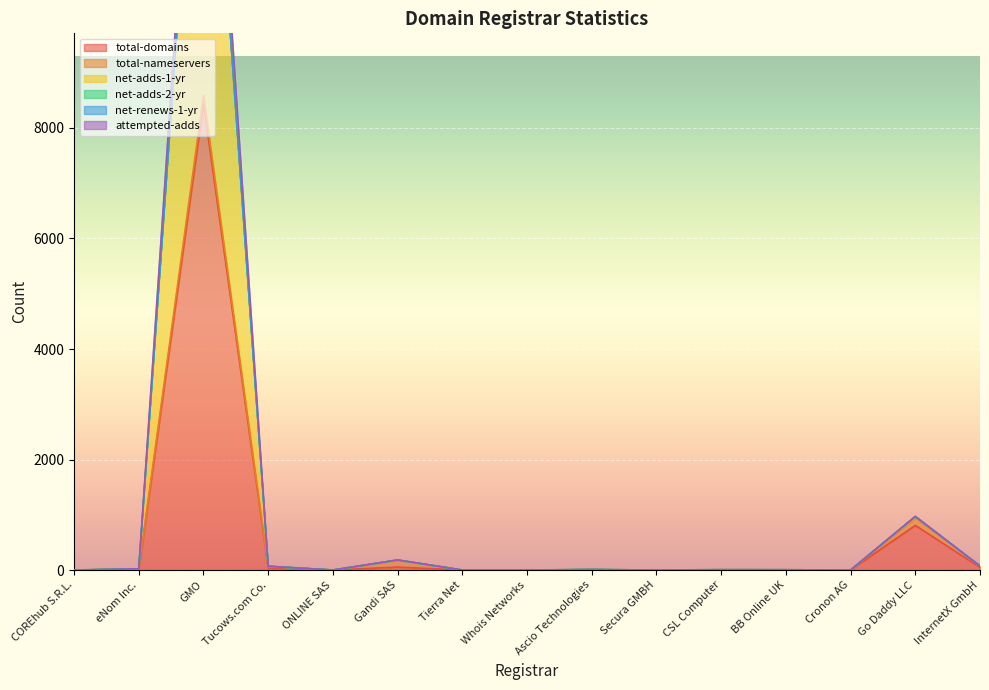

What is the sum of the net-adds-1-yr values at Tierra Net and InternetX GmbH?

73